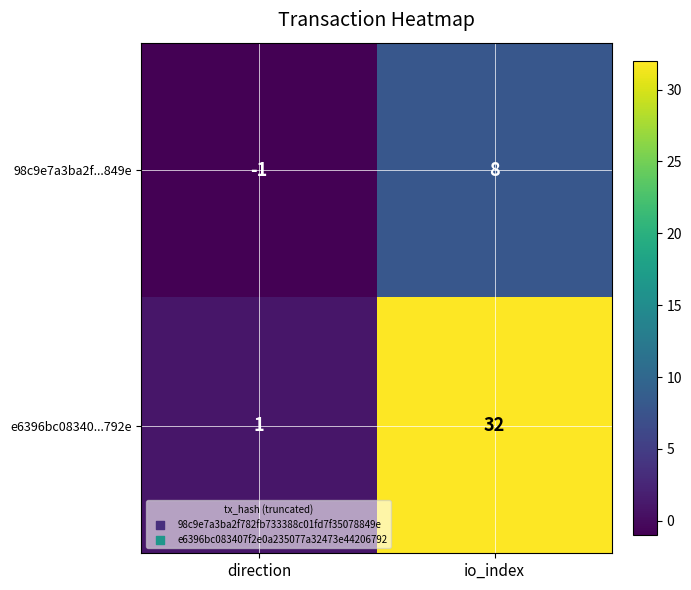

Rank the series by their maximum value, from lowest to highest.

98c9e7a3ba2f...849e, e6396bc08340...792e